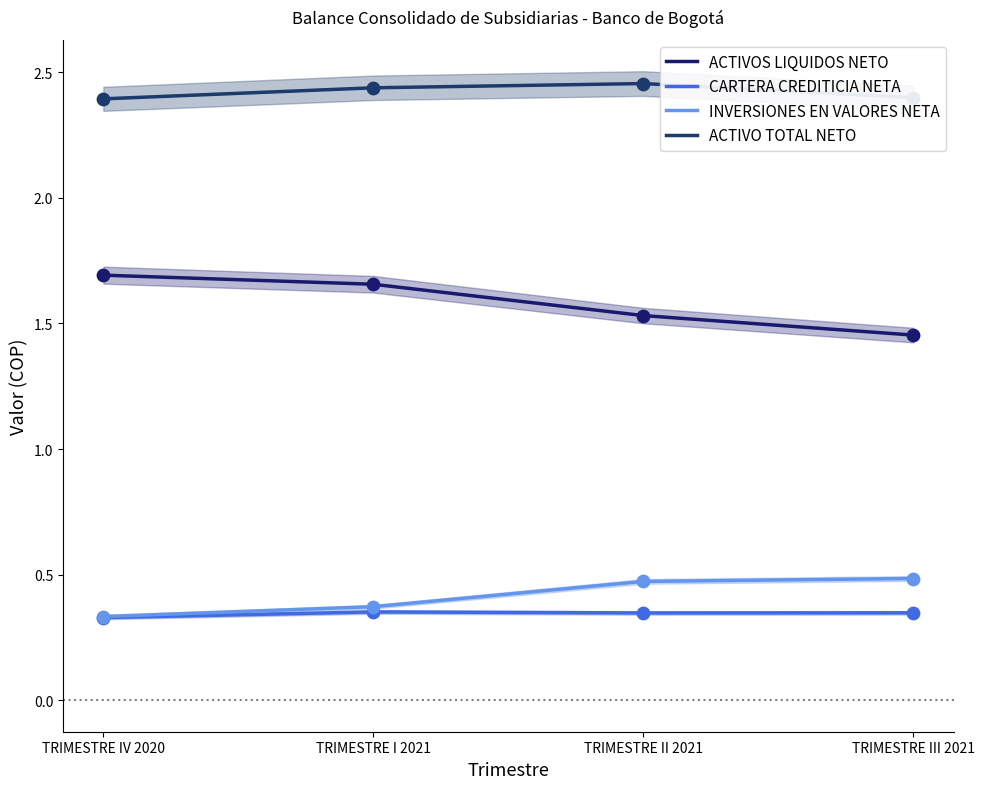

Which series has the widest spread of Y values?

ACTIVOS LIQUIDOS NETO